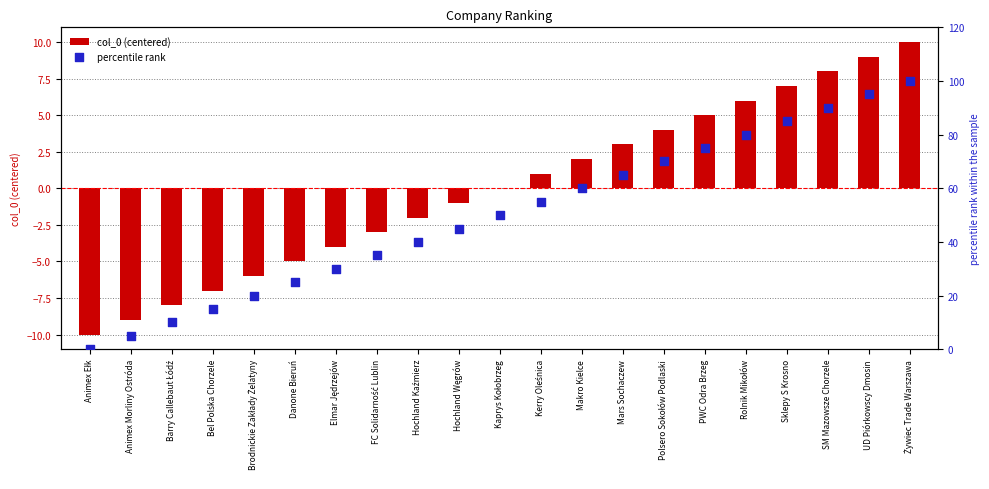

What are all the series names shown in the legend?

col_0 (centered), percentile rank